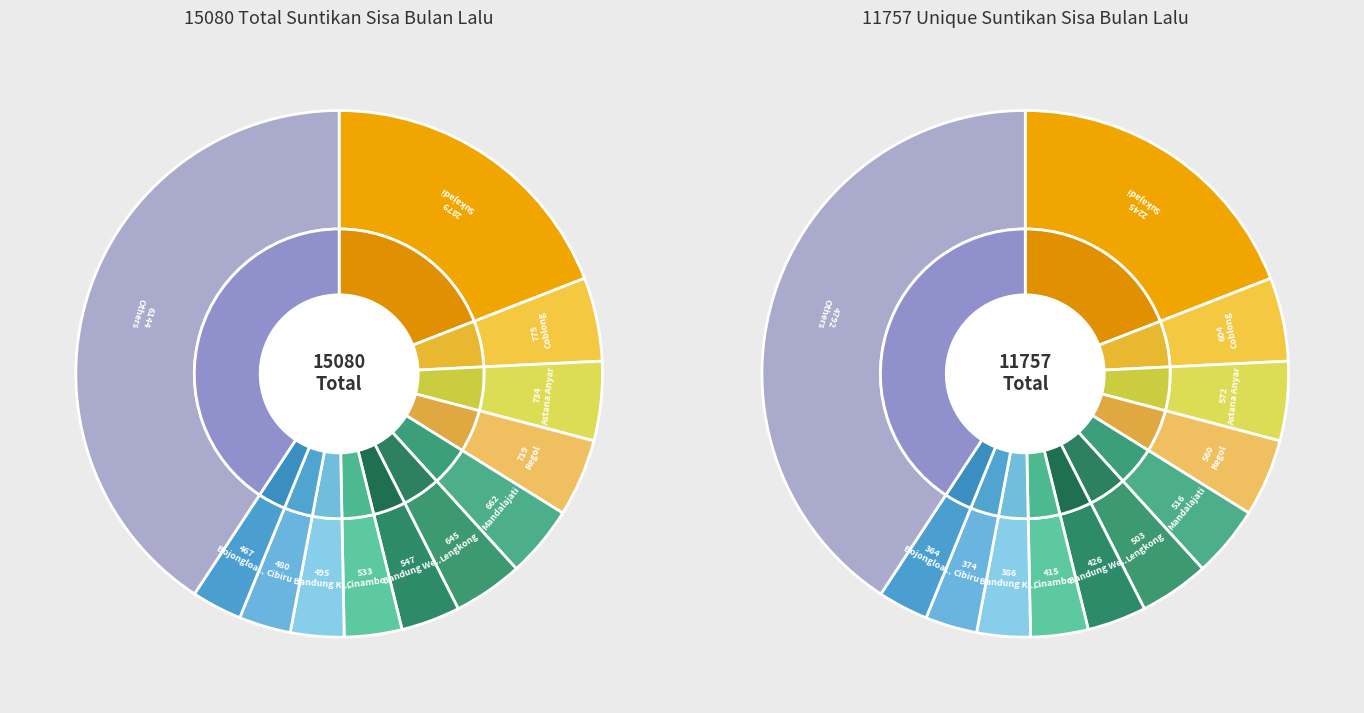

Which slice is the largest?

Sukajadi